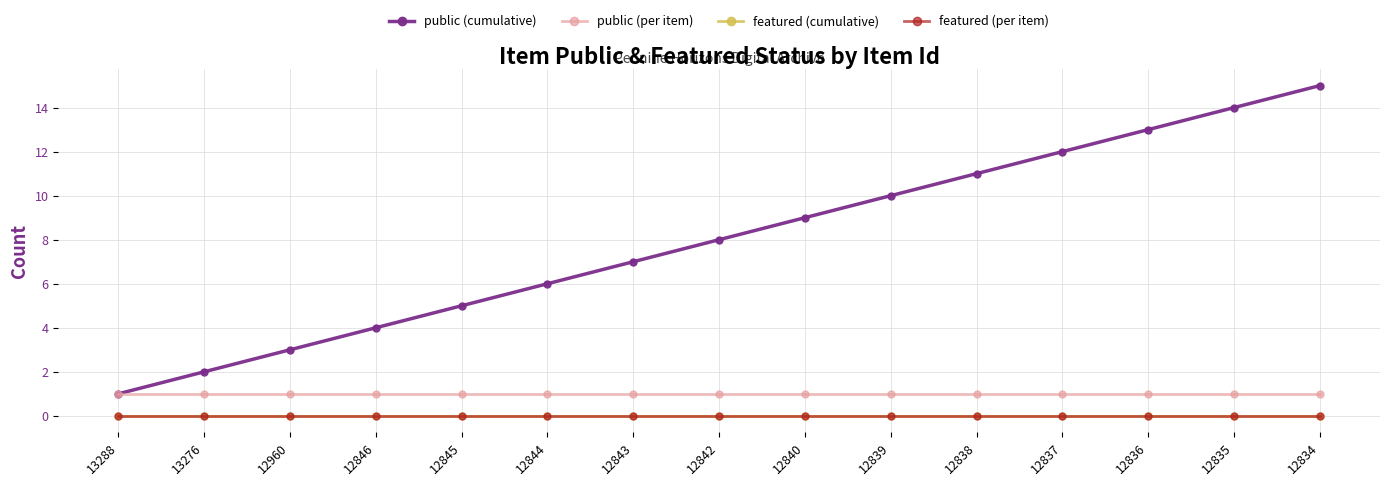

Rank the series at 12837 from lowest to highest value.

featured (cumulative), featured (per item), public (per item), public (cumulative)